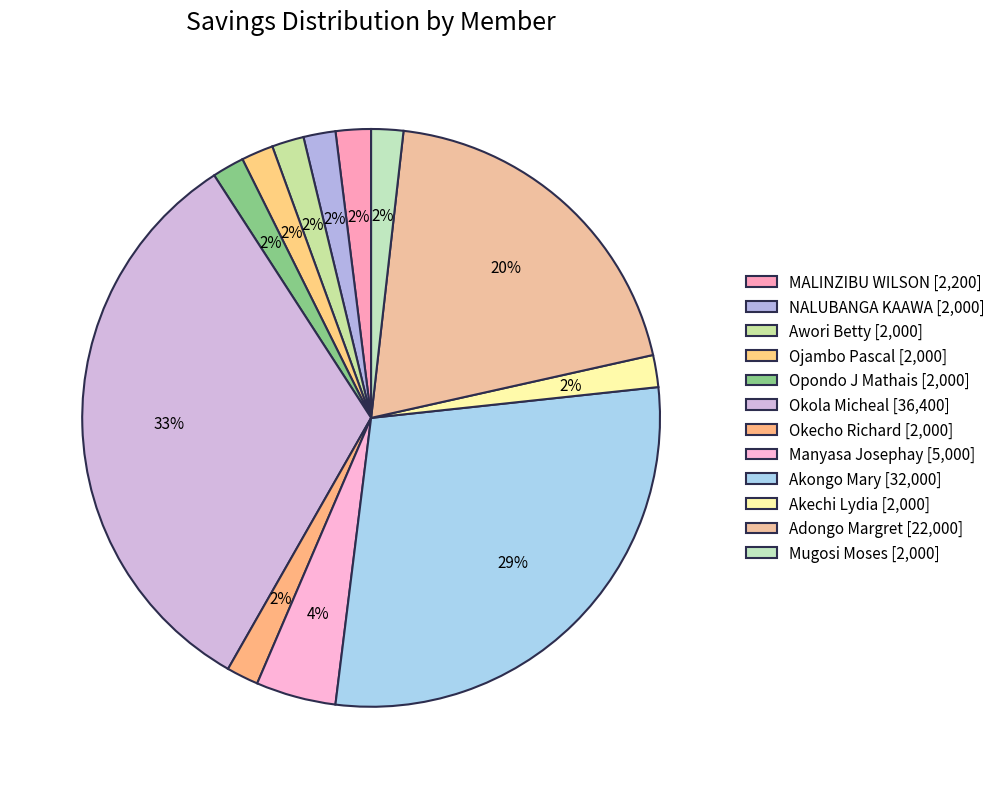

Which category has the biggest portion of the pie?

Okola Micheal